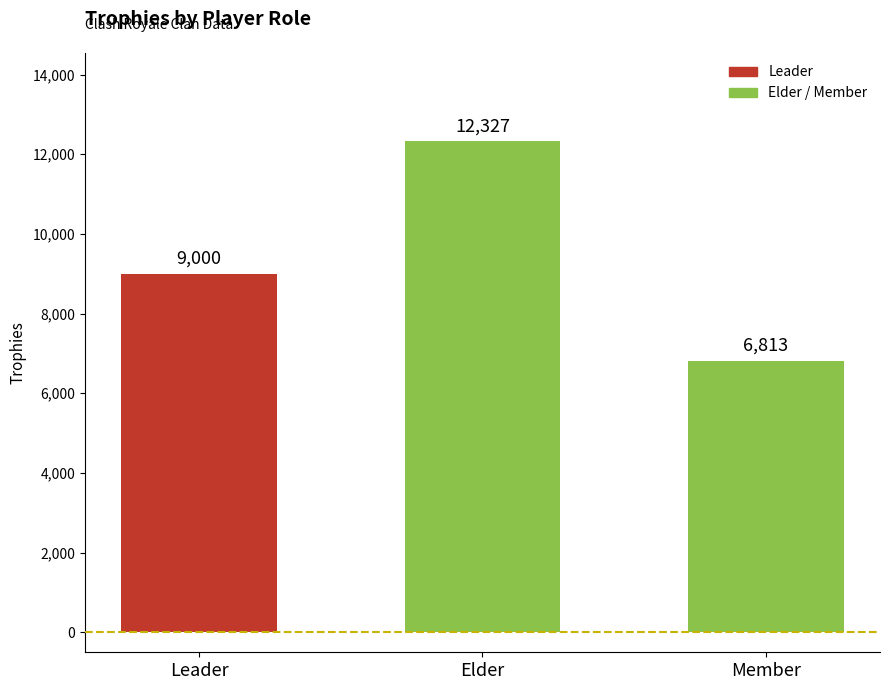

Are the bars horizontal?

No